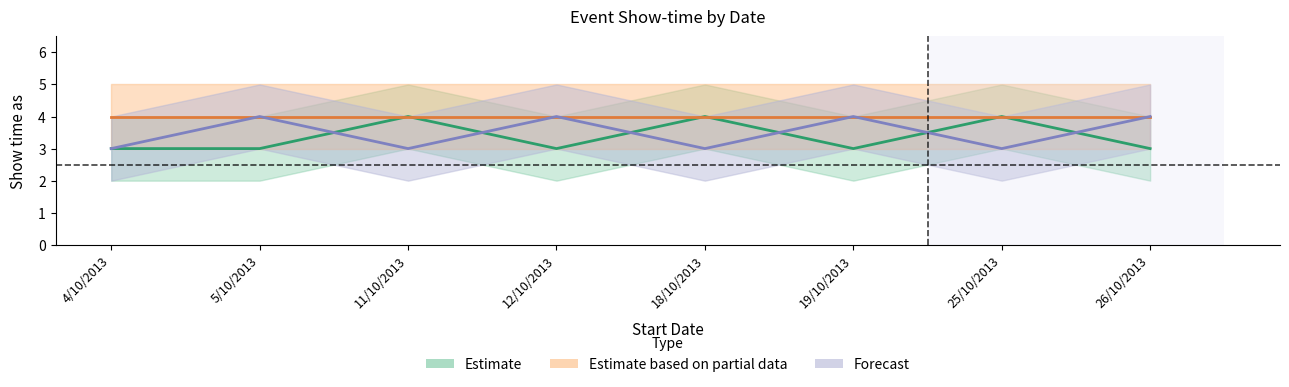

What is the value of the Forecast point at the 2nd from the left?

4